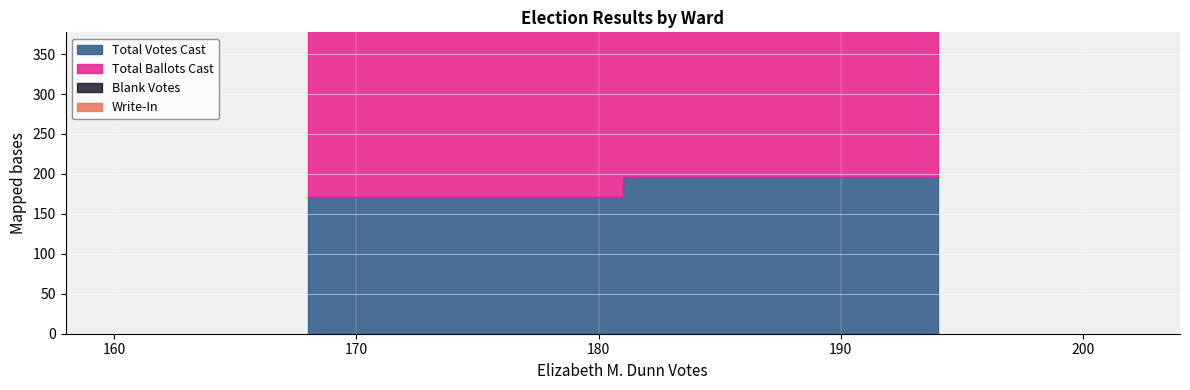

Reading left to right, extract all data points from this chart.

Write-In: 3	2
Blank Votes: 98	132
Total Votes Cast: 171	196
Total Ballots Cast: 269	328